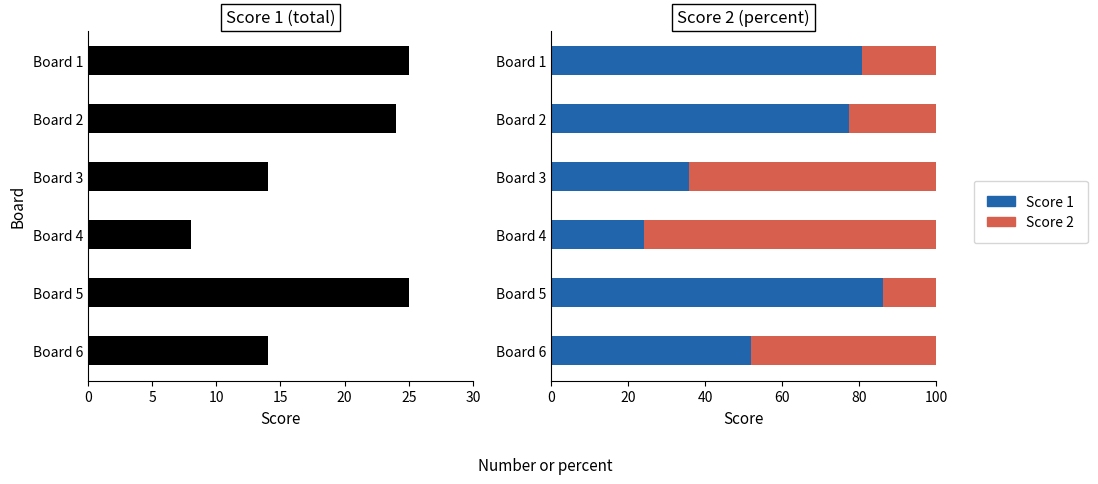

How many values in the Score 1 series are below 77?

3